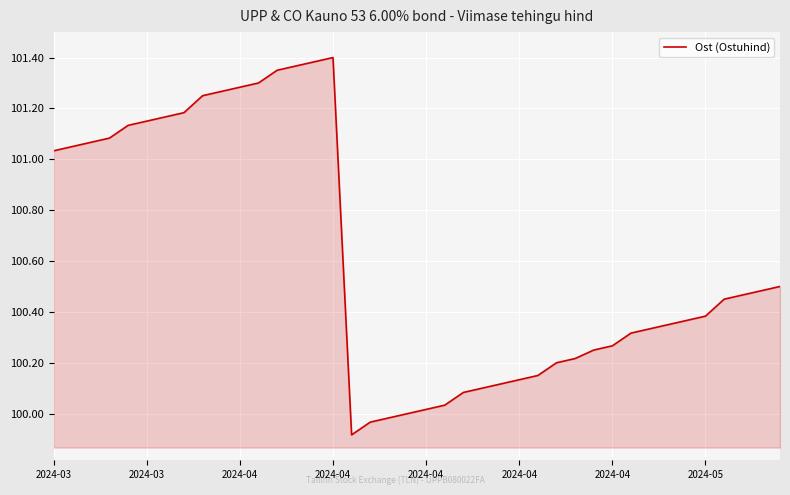

What is the difference between the maximum and minimum values?

1.5